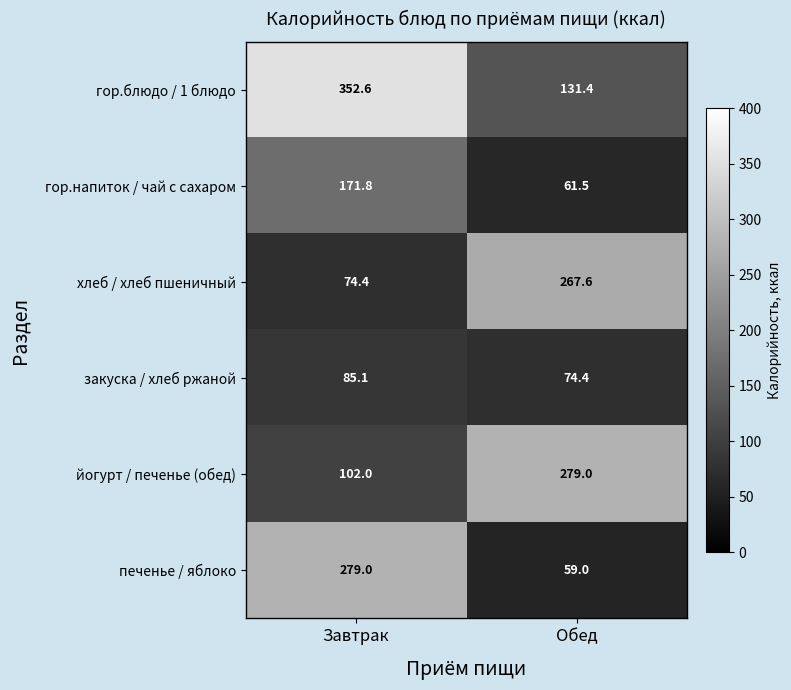

The гор.блюдо / 1 блюдо series shows 131.4 at Обед. True or false?

True